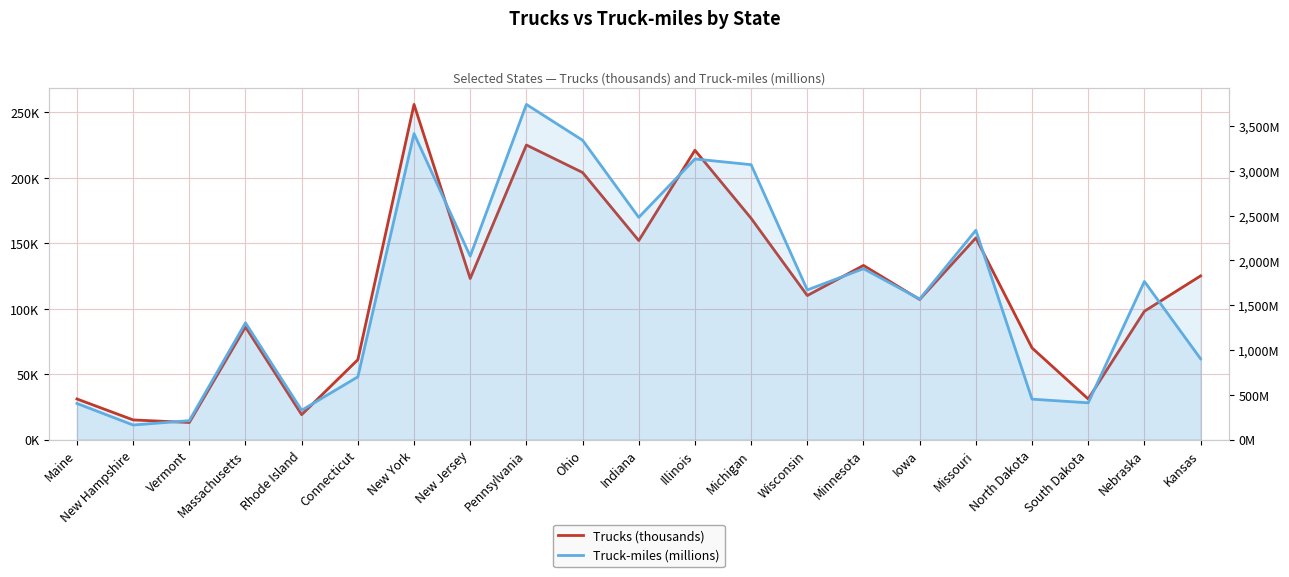

List the series in order of their peak value, highest first.

Truck-miles (millions), Trucks (thousands)